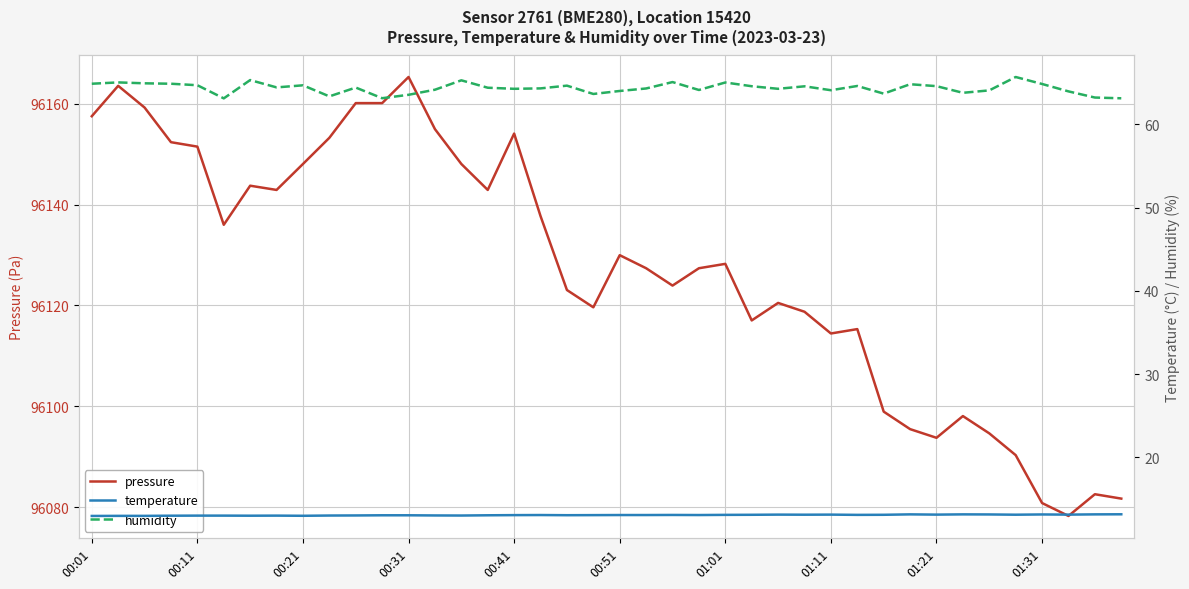

At which category is the sum across all series the highest?

00:31